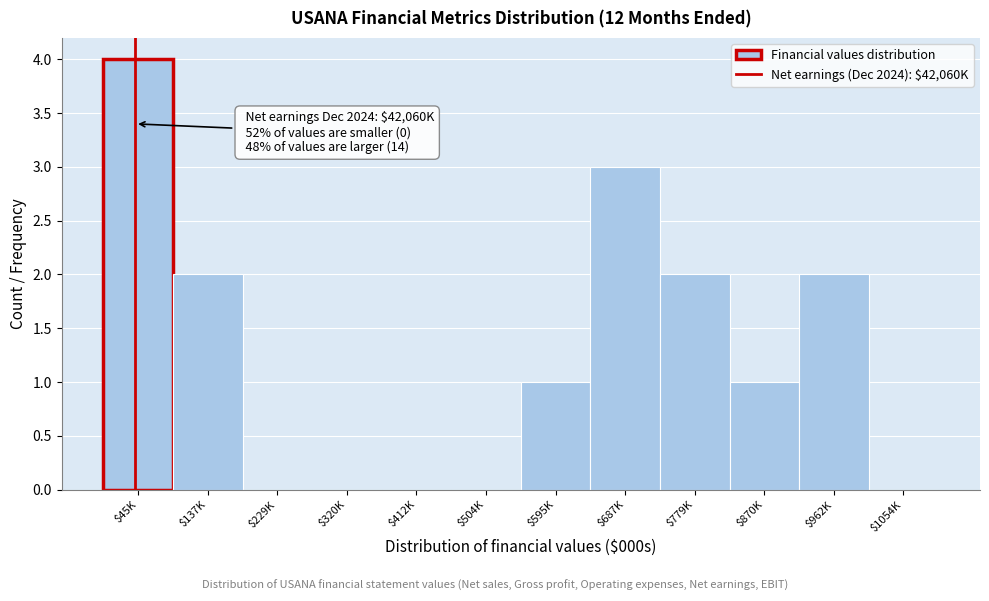

What is the maximum value shown in the chart?

4